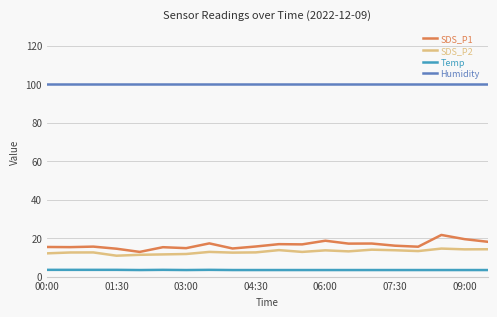

Rank the series by their maximum value, from lowest to highest.

Temp, SDS_P2, SDS_P1, Humidity